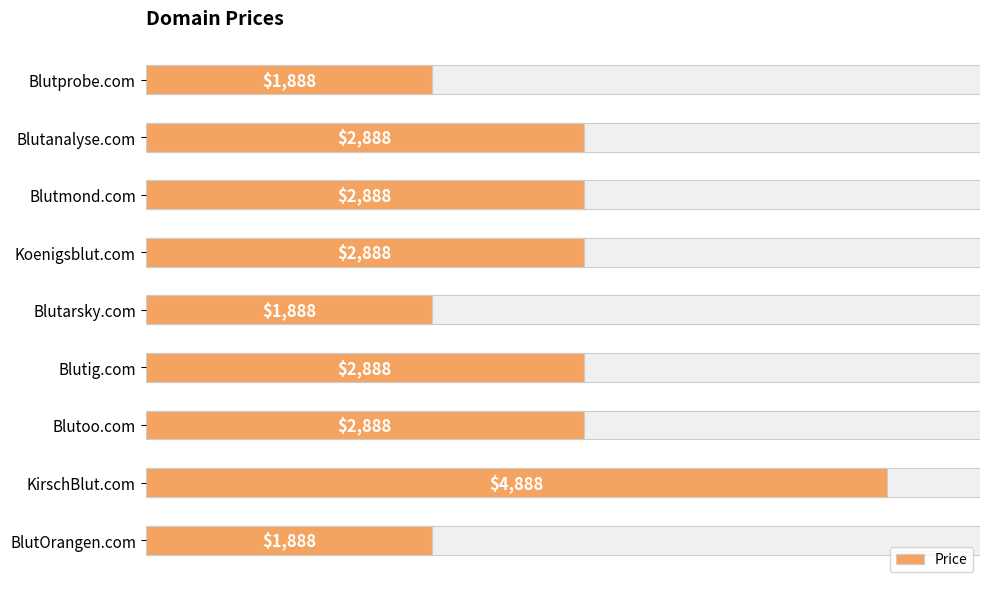

What is the maximum value shown in the chart?

4888